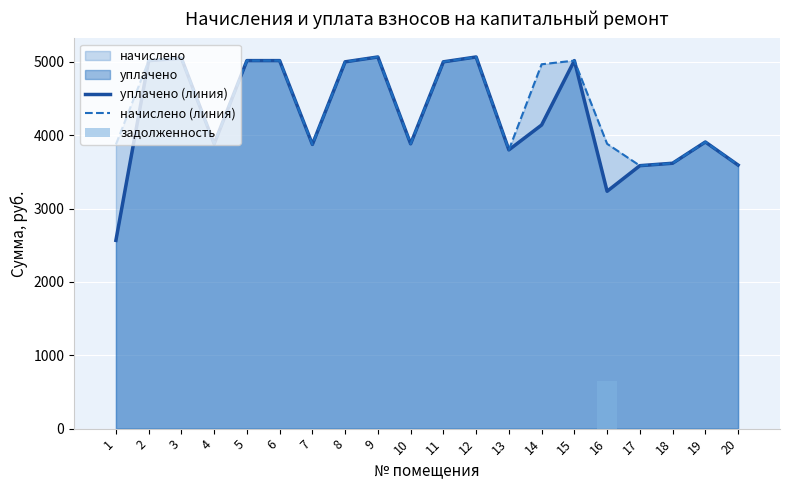

What is the total value across all series at 8?

10002.2